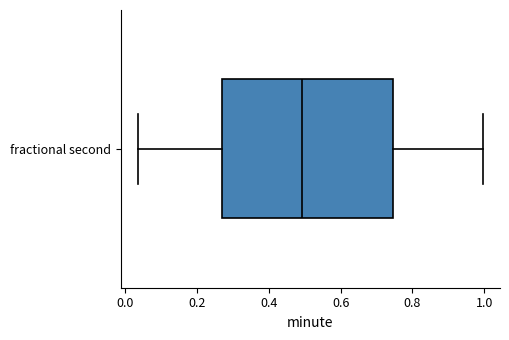

Transcribe this box plot: give where the median line is, the range the box spans, and where the two whiskers end, as read against the x-axis. The values are not printed on the chart, so give them approximately, as read against the axis.

median 0.50, box 0.28 to 0.74, whiskers 0.04 to 1.00